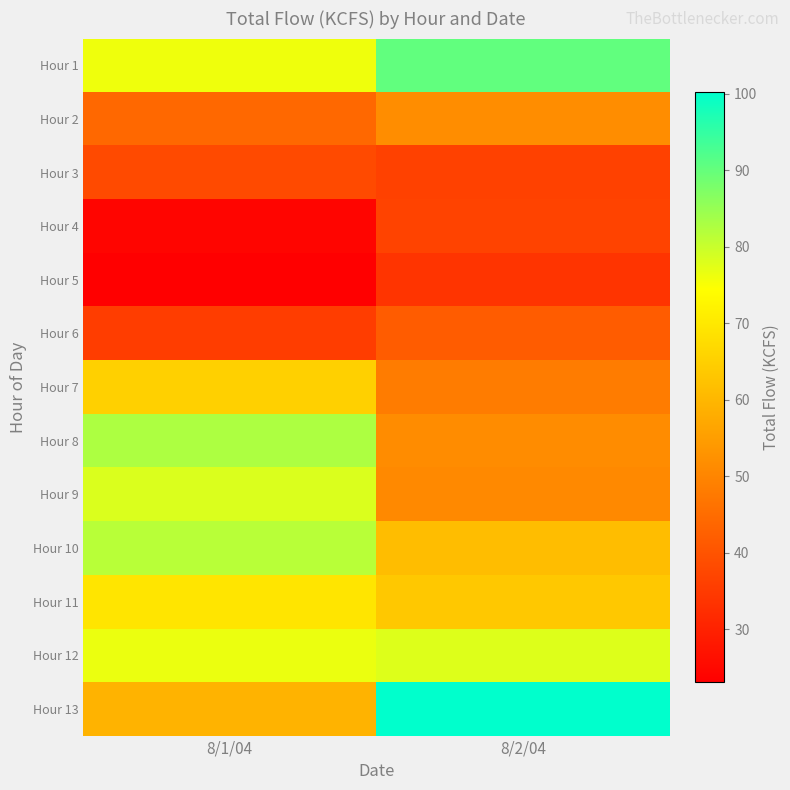

At which category does the chart reach its peak across all series?

8/2/04